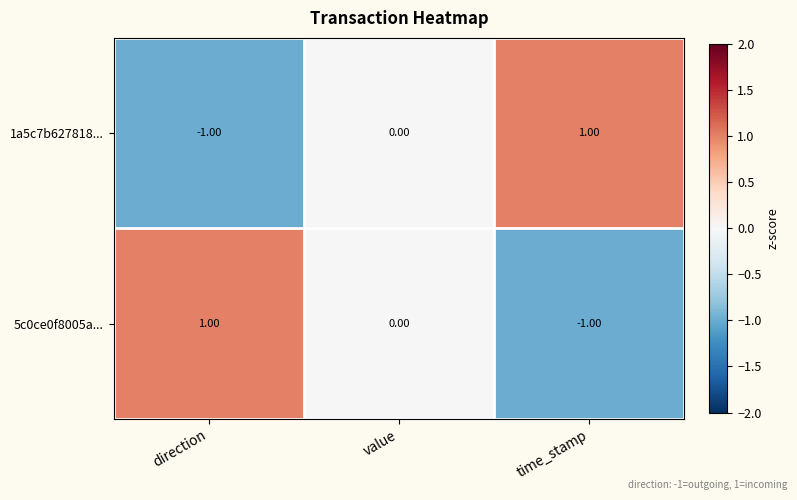

Where is 5c0ce0f8005a... nearest to the value 0?

value